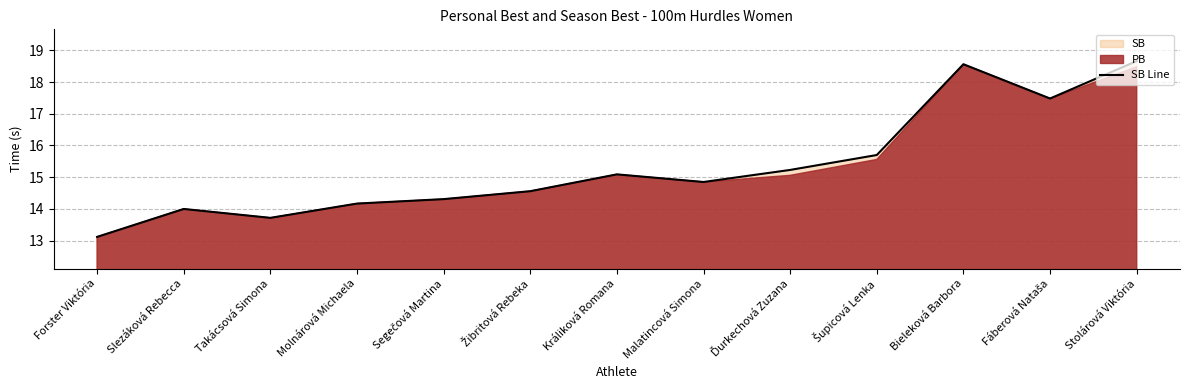

What position from the right is Malatincová Simona?

6